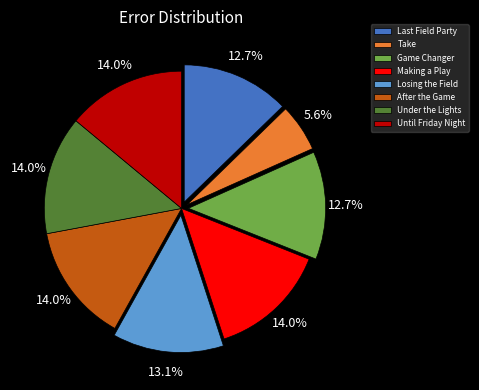

What is the smallest slice in the pie chart?

Take